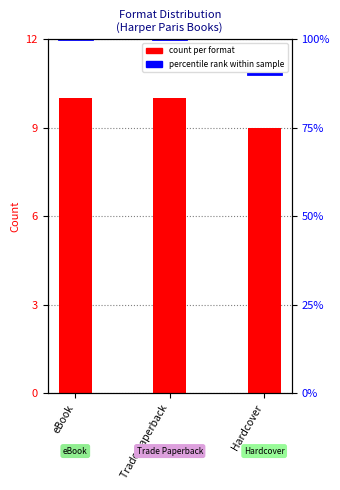

Reading left to right, extract all data points from this chart.

eBook=10	Trade Paperback=10	Hardcover=9